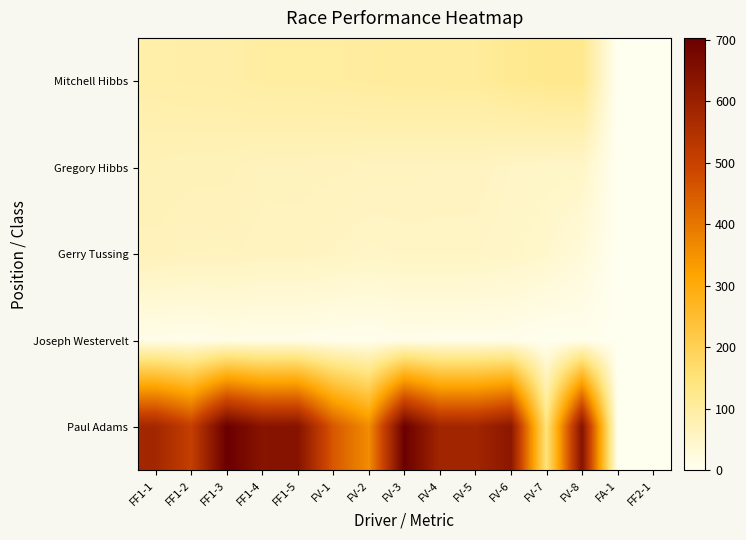

At how many categories does at least one series exceed 515?

9